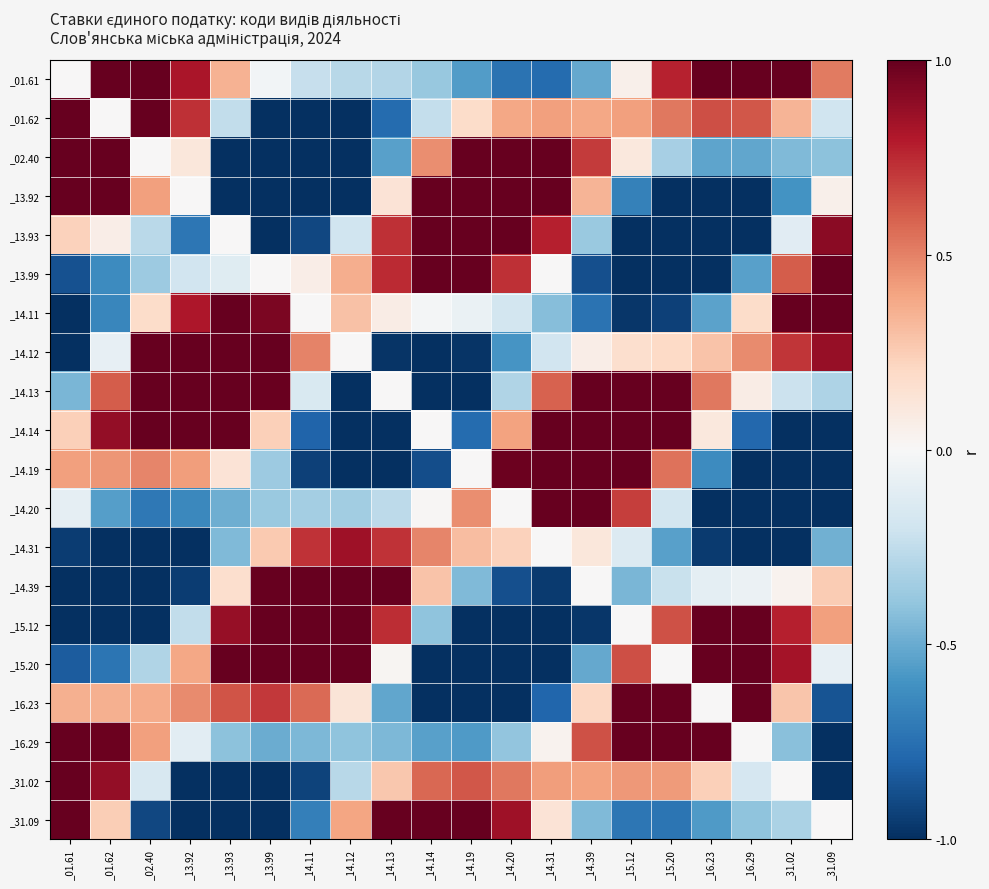

What is the spread (max minus min) of values at _01.62?

2.0